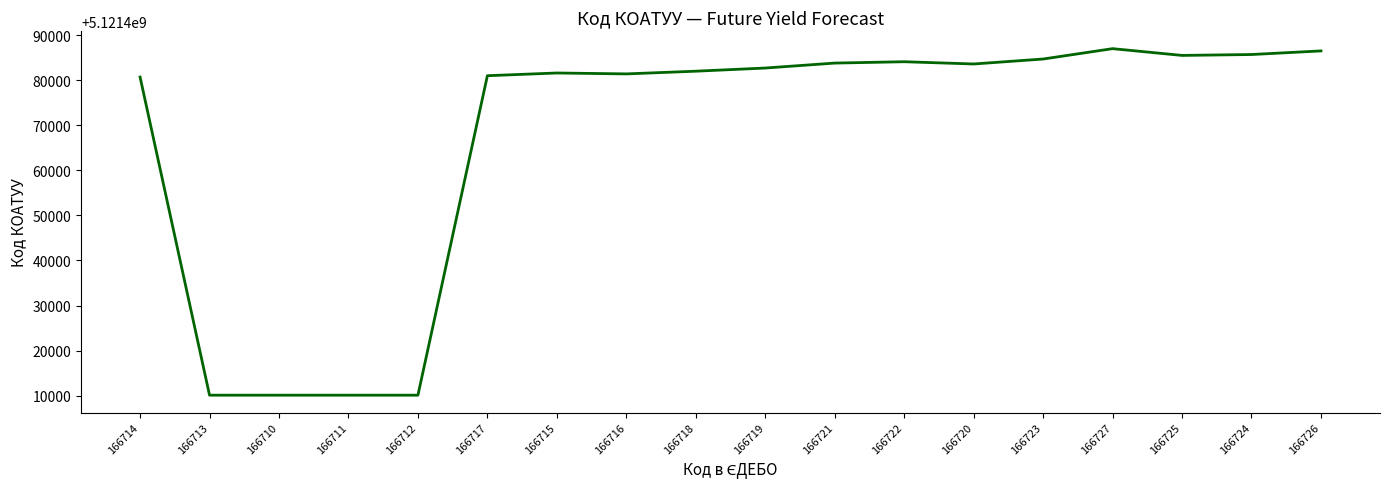

Which has a higher value, 166714 or 166716?

166716